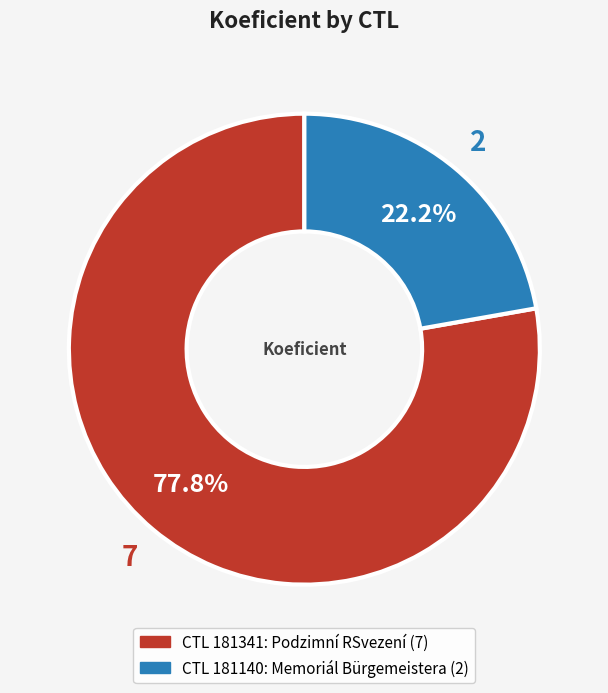

To the nearest percent, what is the difference between the largest and smallest slice percentages?

56%